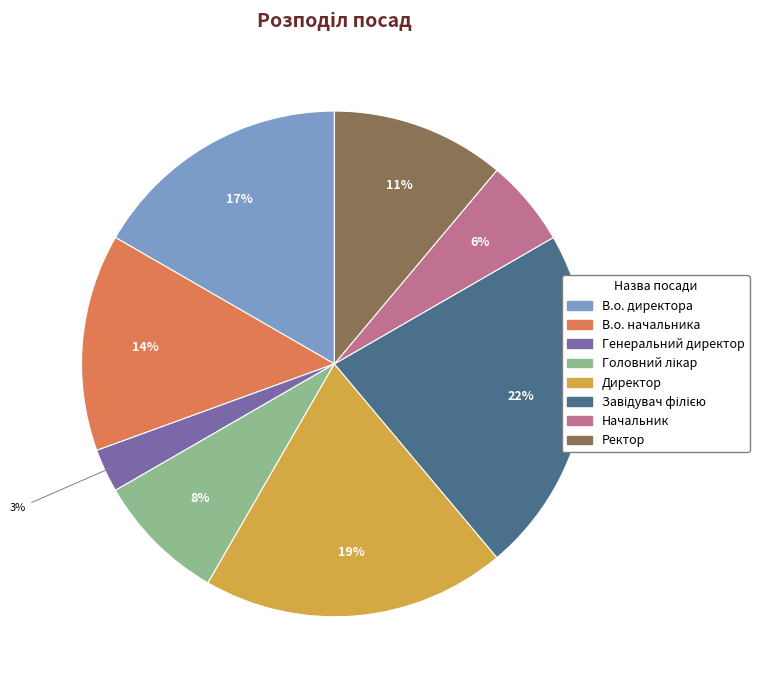

To the nearest percent, what is the combined percentage of В.о. директора and В.о. начальника?

31%